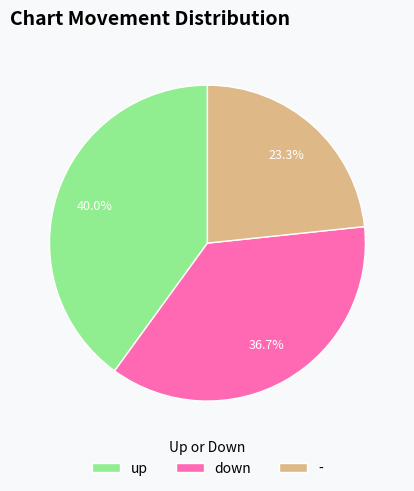

True or false: up accounts for 49% of the total.

False